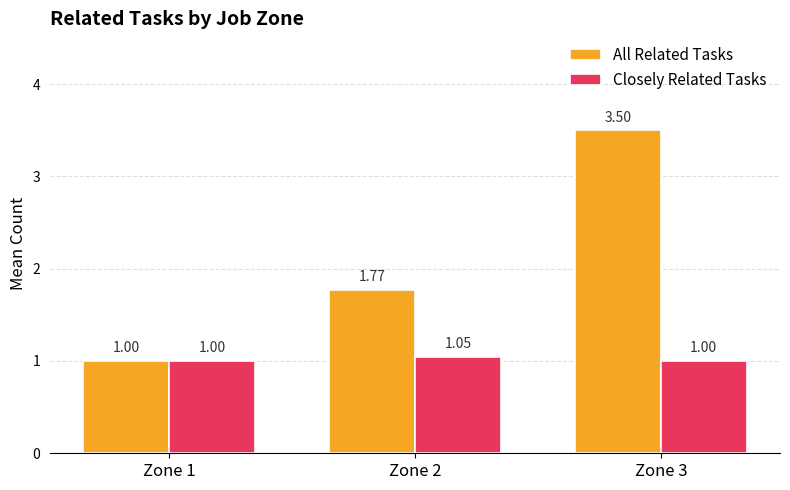

Which series changed the most between Zone 2 and Zone 3?

All Related Tasks